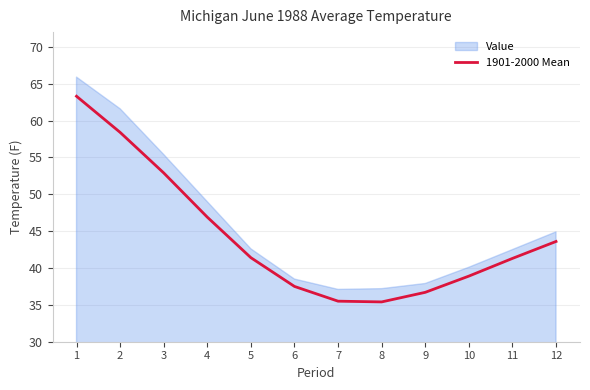

Where is Value nearest to the value 51?

4